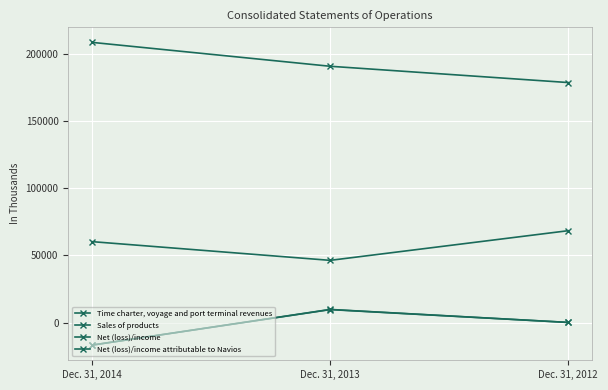

Reading left to right, list all the values displayed in this chart.

Time charter, voyage and port terminal revenues: Dec. 31, 2014=208507	Dec. 31, 2013=190734	Dec. 31, 2012=178619
Sales of products: Dec. 31, 2014=60267	Dec. 31, 2013=46350	Dec. 31, 2012=68414
Net (loss)/income: Dec. 31, 2014=-16704	Dec. 31, 2013=9828	Dec. 31, 2012=176
Net (loss)/income attributable to Navios: Dec. 31, 2014=-16704	Dec. 31, 2013=9716	Dec. 31, 2012=156